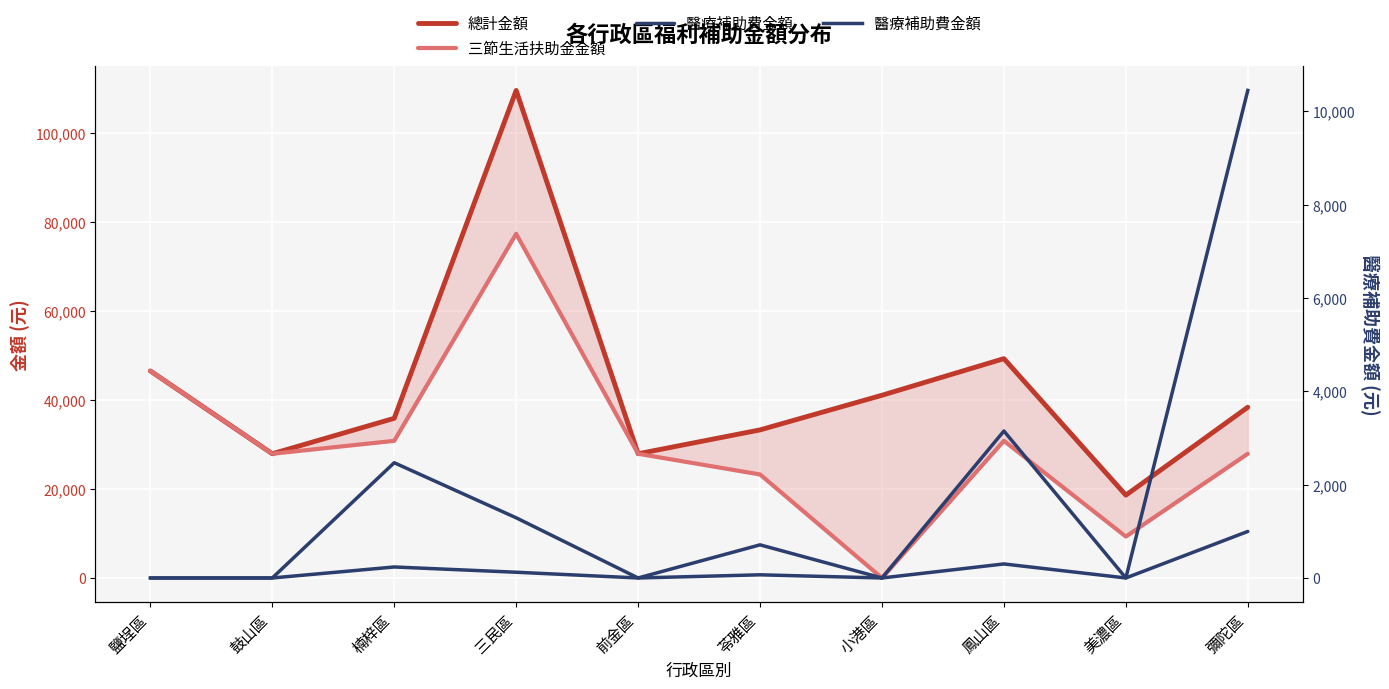

What is the difference between the maximum and minimum values in the 醫療補助費金額 series?

10450